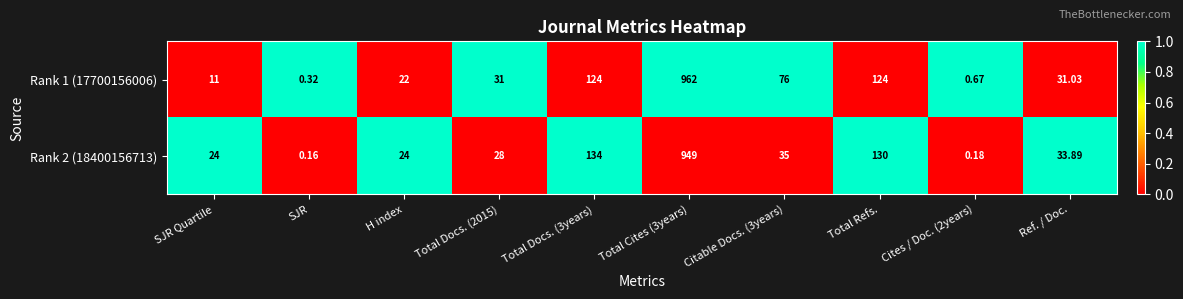

At which category does the chart reach its minimum across all series?

SJR